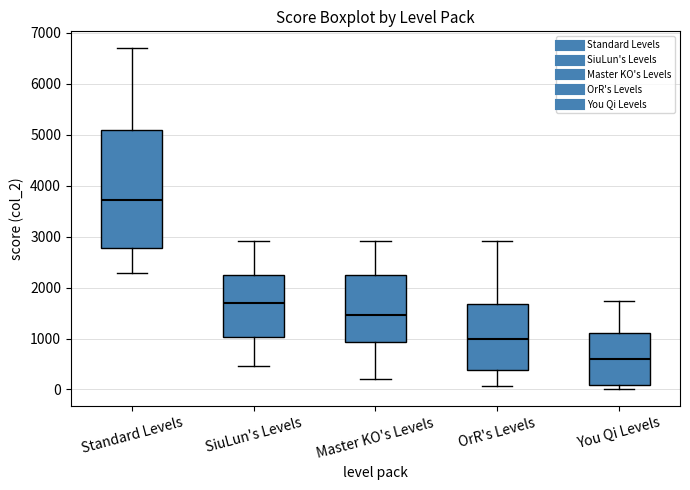

Reading left to right, read every box against the y-axis: the position of its median line, the range the box covers, and the ends of its whiskers. The values are not printed on the chart, so give them approximately, as read against the axis.

Standard Levels: median 3700, box 2800 to 5100, whiskers 2300 to 6700
SiuLun's Levels: median 1700, box 1000 to 2200, whiskers 500 to 2900
Master KO's Levels: median 1500, box 900 to 2200, whiskers 200 to 2900
OrR's Levels: median 1000, box 400 to 1700, whiskers 100 to 2900
You Qi Levels: median 600, box 100 to 1100, whiskers 0 to 1700